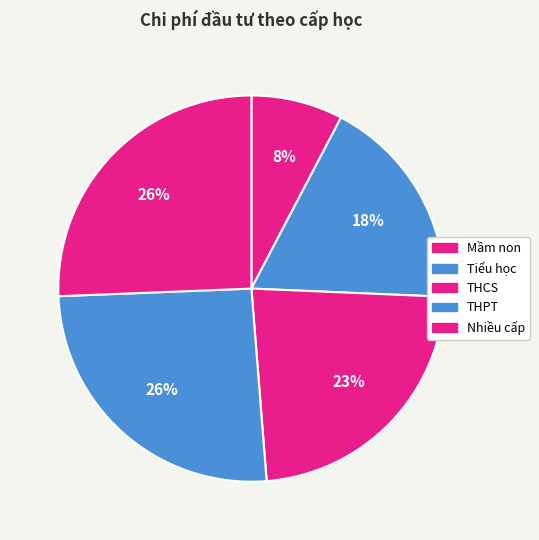

To the nearest percent, what percentage of the pie is Mầm non?

8%